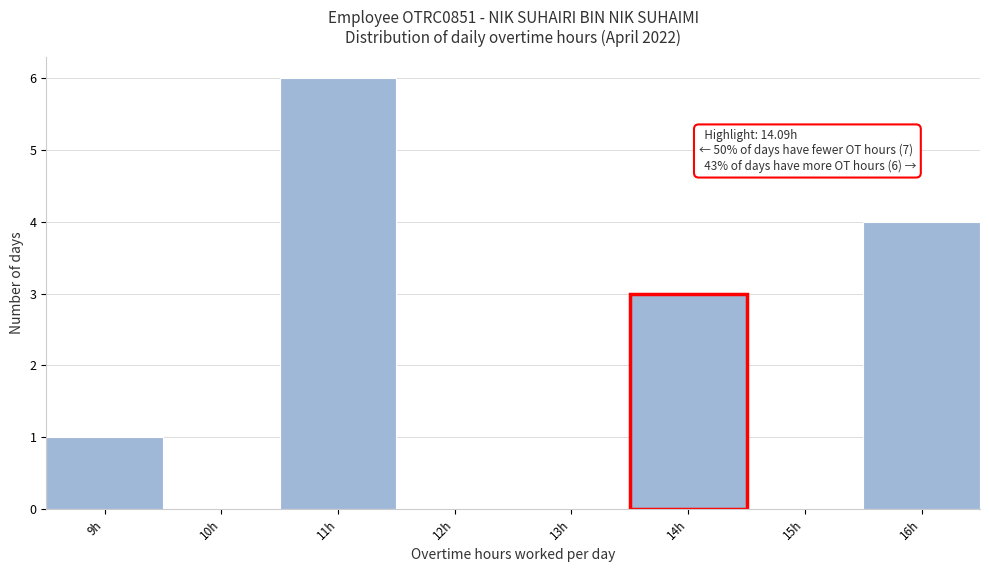

Reading left to right, extract all data points from this chart.

9h=1	10h=0	11h=6	12h=0	13h=0	14h=3	15h=0	16h=4